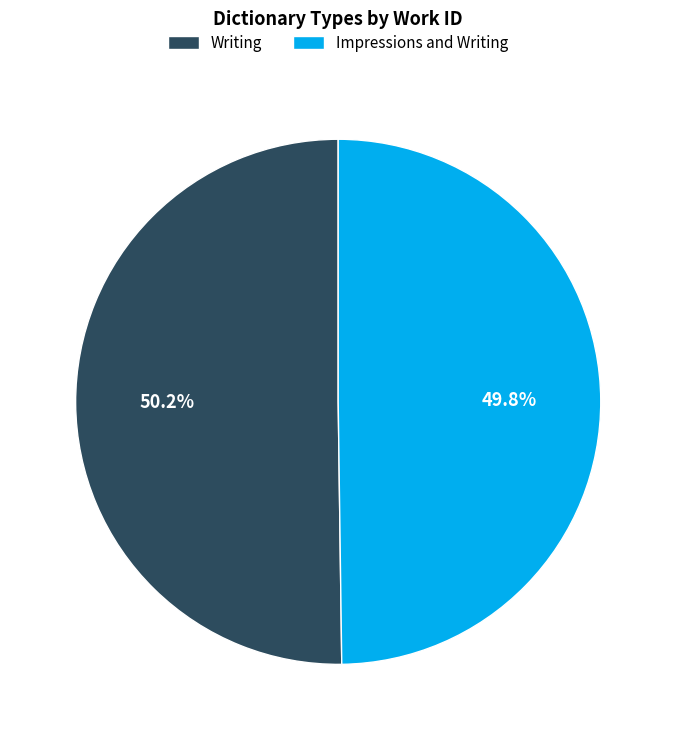

What percentage is NOT represented by Impressions and Writing?

50.2%